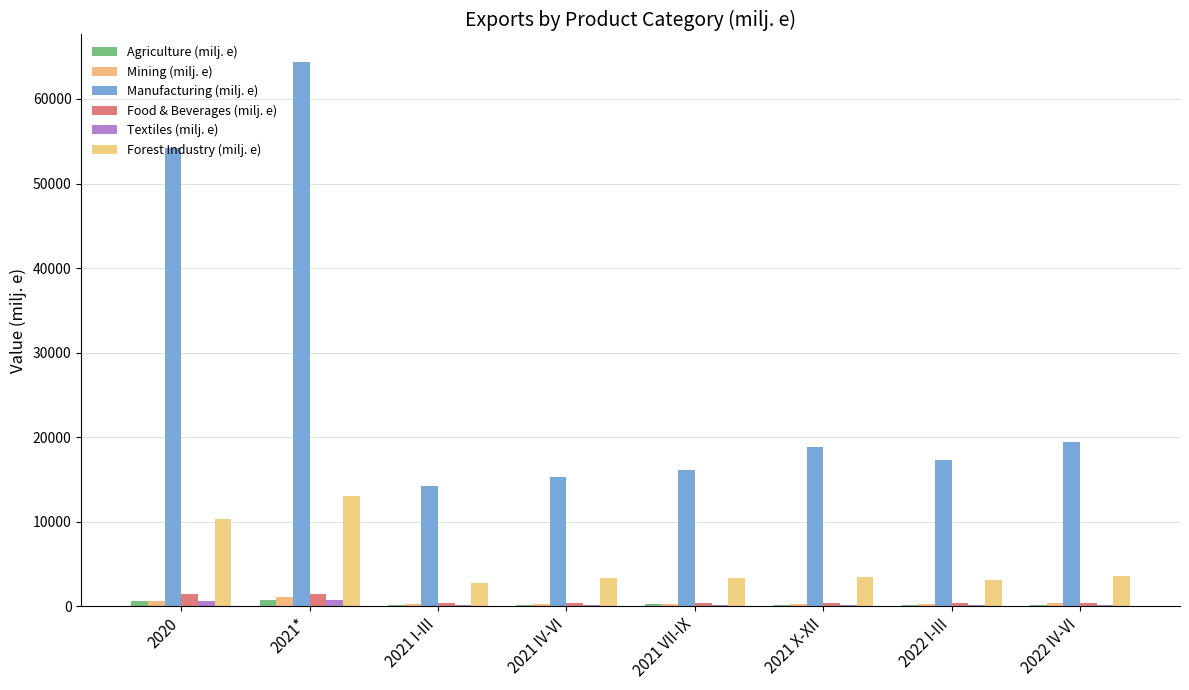

What is the maximum value for Textiles (milj. e)?

725.8